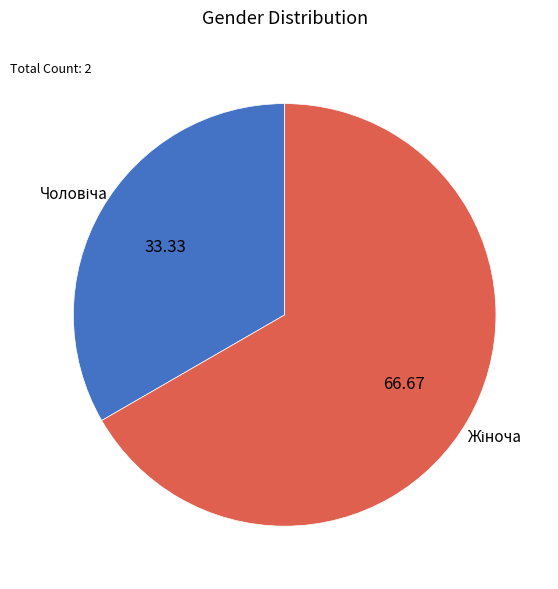

Does any single category account for the majority?

Yes